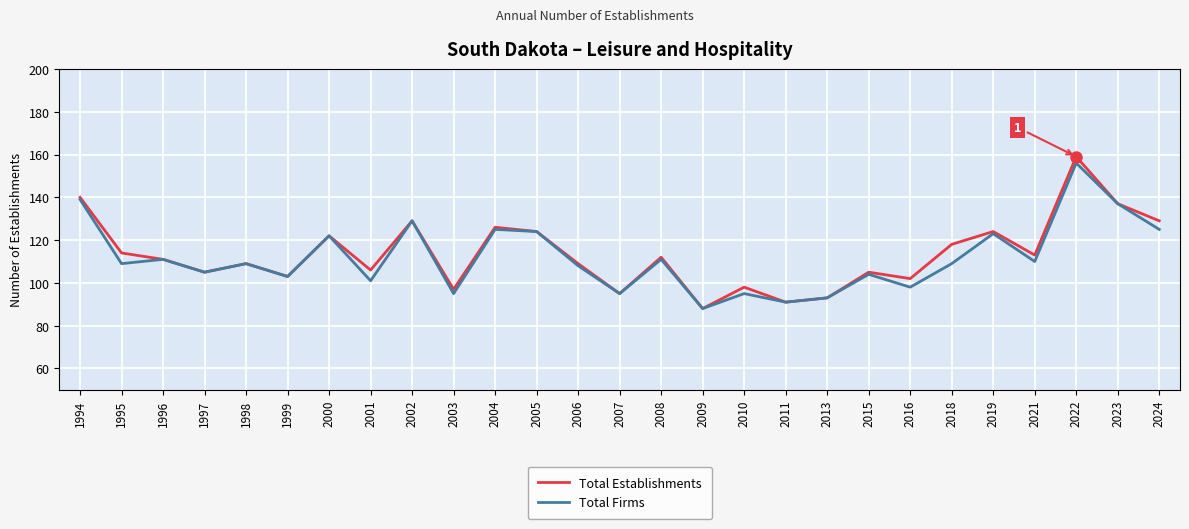

What are all the series names shown in the legend?

Total Establishments, Total Firms